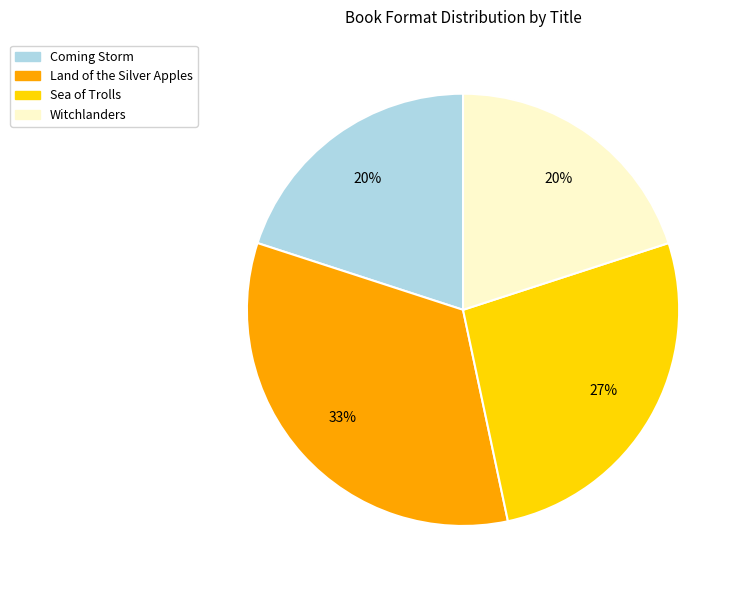

Is the sum of Witchlanders and Sea of Trolls greater than half?

No